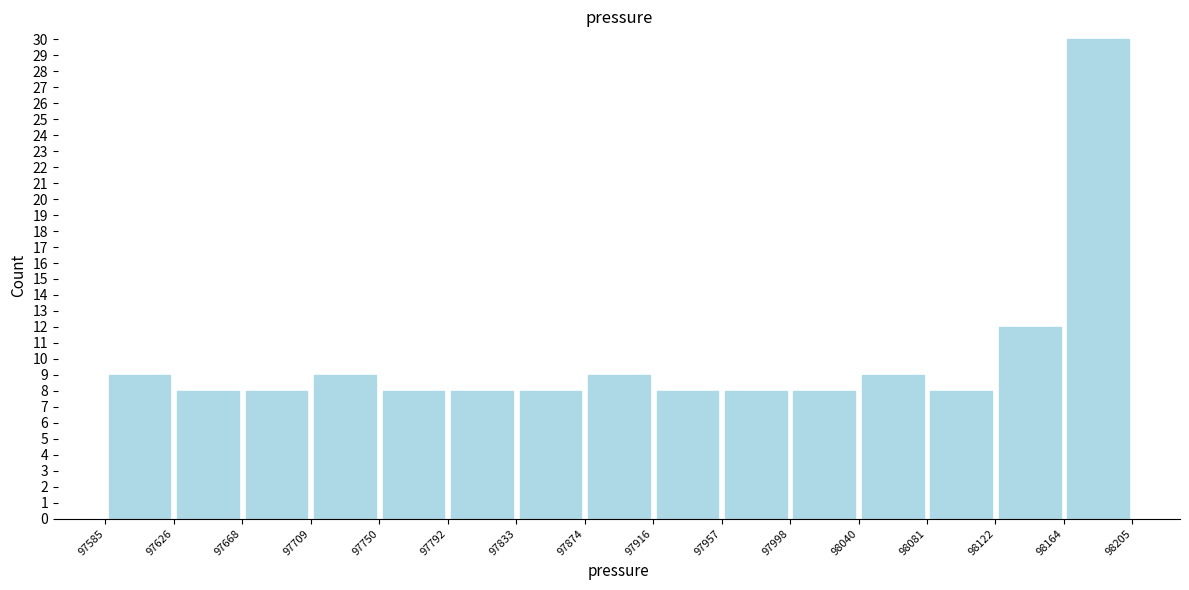

Which range on the x-axis has the tallest bar?

98164 to 98205